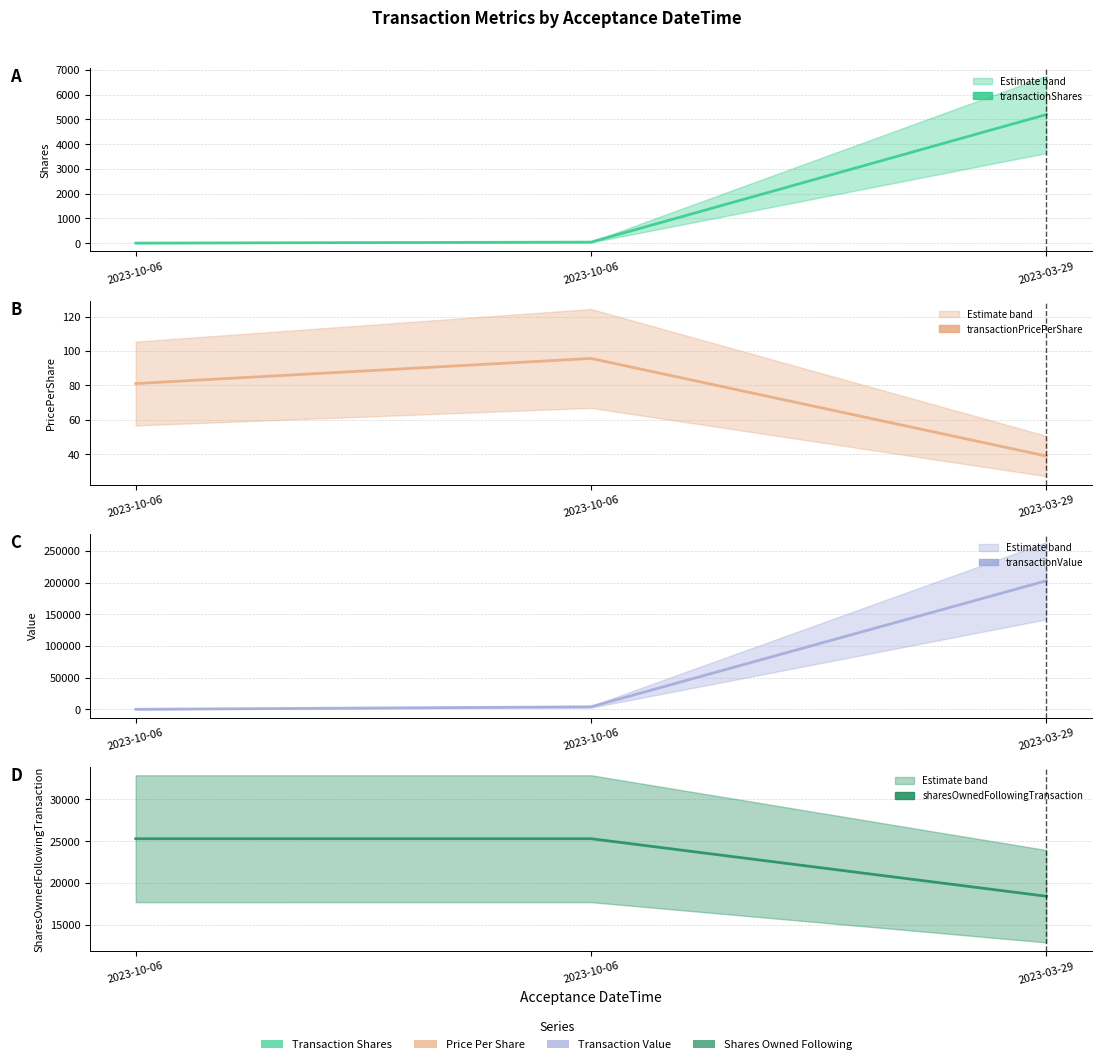

The sharesOwnedFollowingTransaction (estimate) series shows 33934.9 at 2023-10-06. True or false?

False